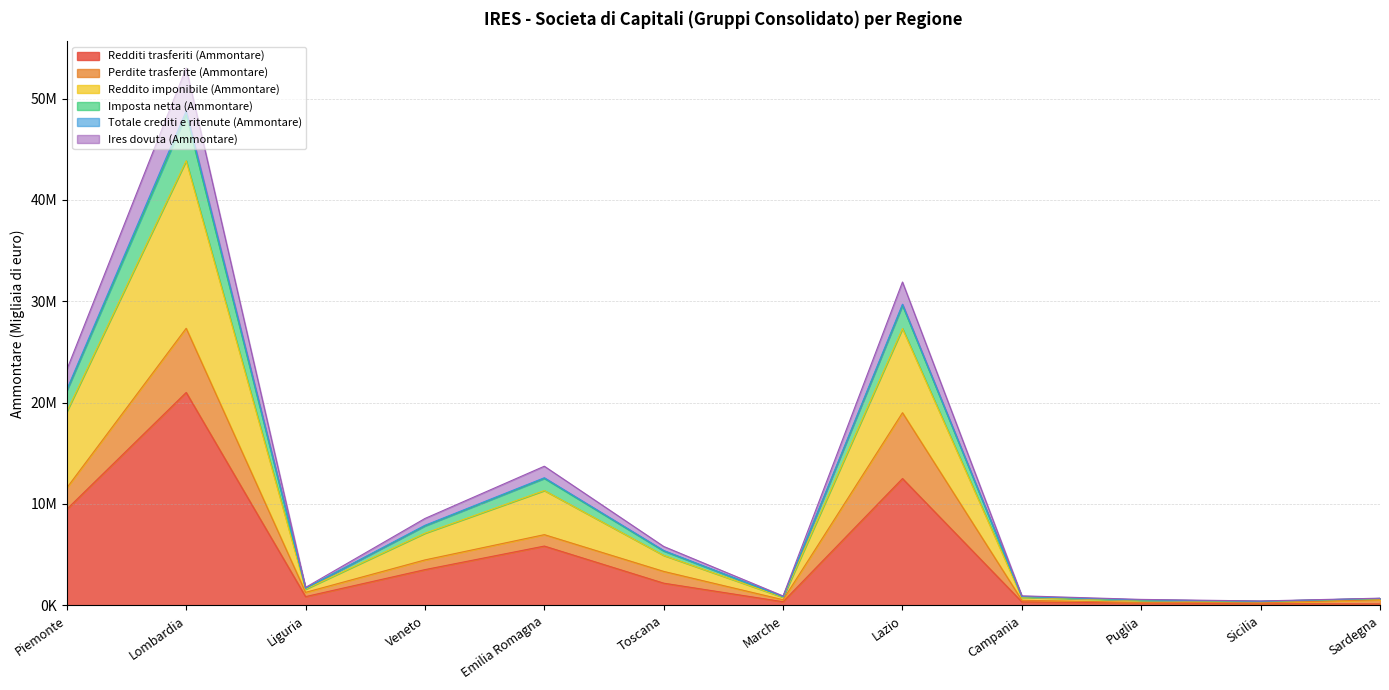

What is the sum of the Redditi trasferiti (Ammontare) values at Emilia Romagna and Veneto?

9374728